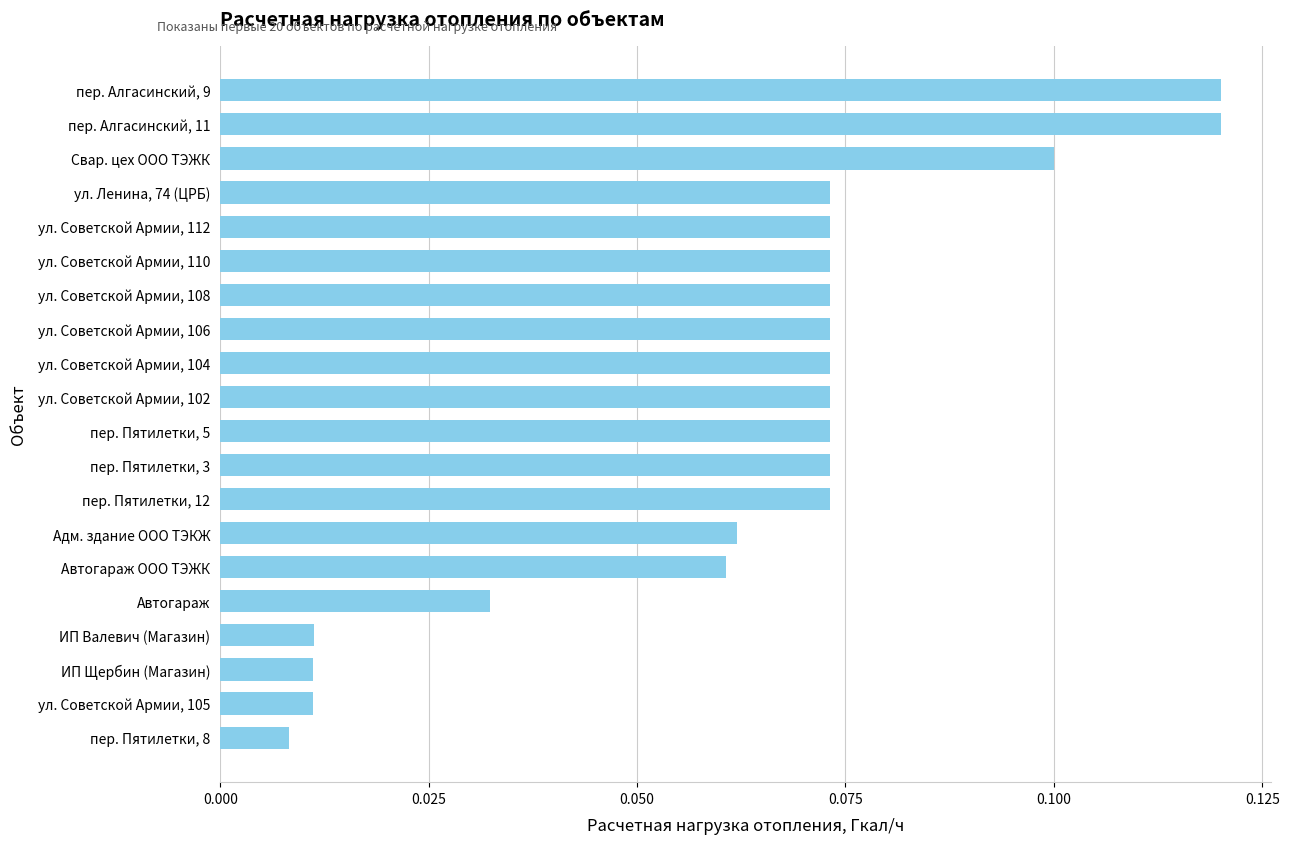

Does the chart contain any negative values?

No